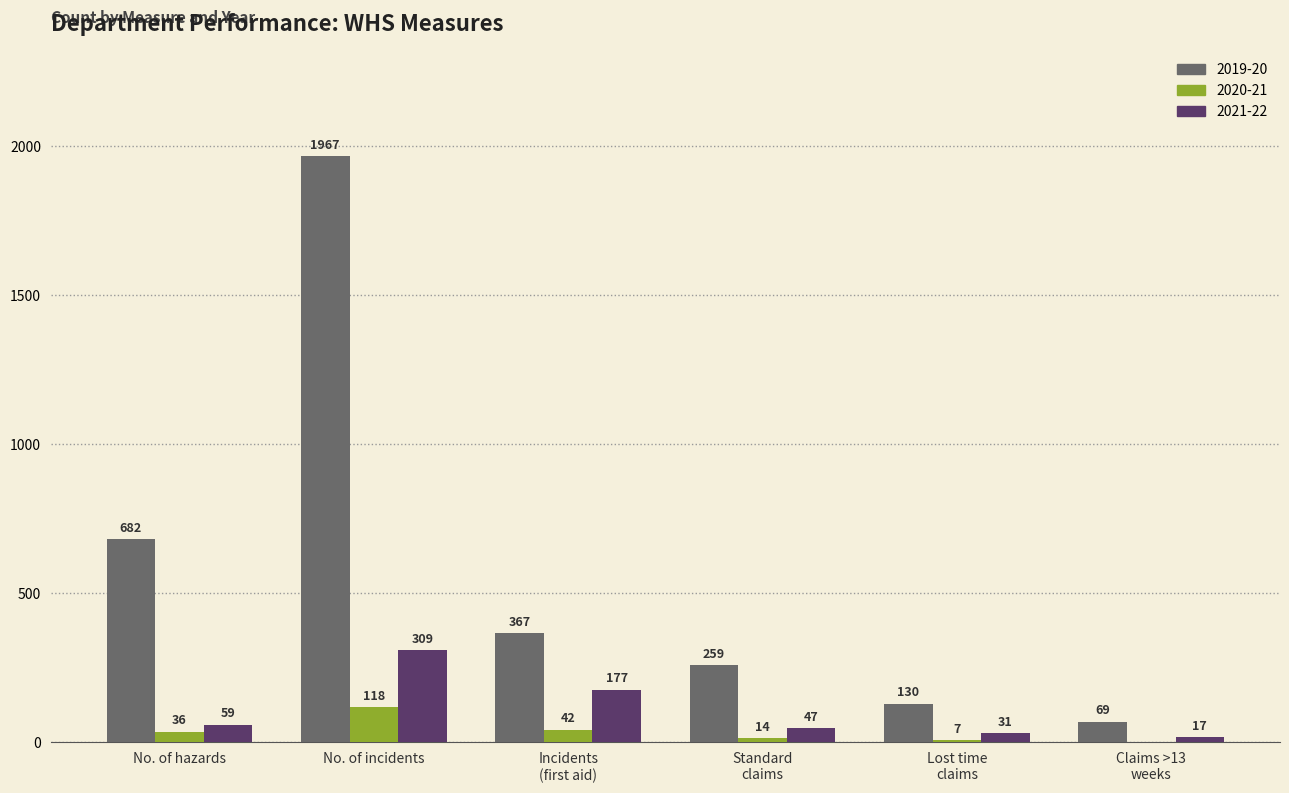

What is the sum of all 2020-21 values?

217